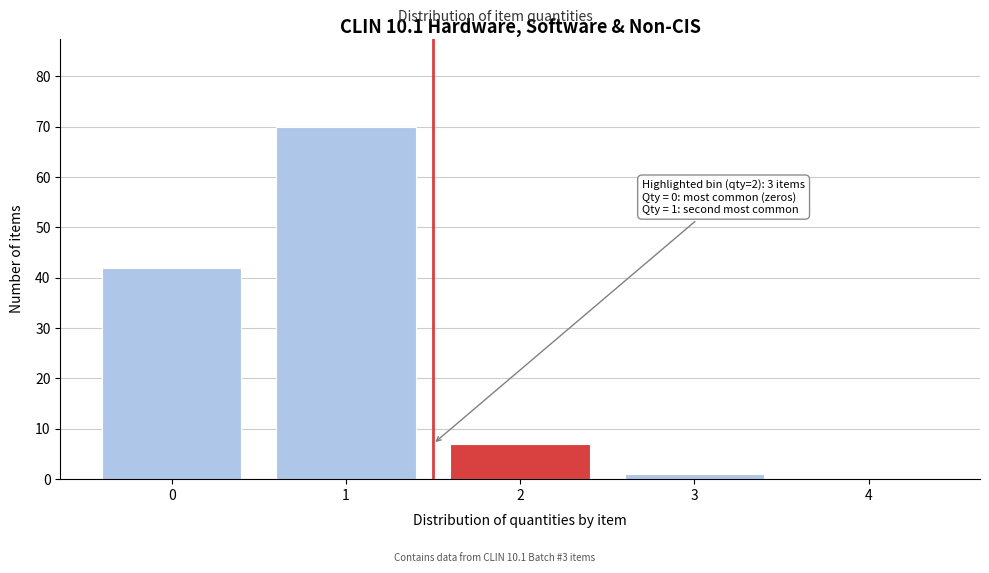

Reading right to left, extract all data points from this chart.

4=0	3=1	2=7	1=70	0=42